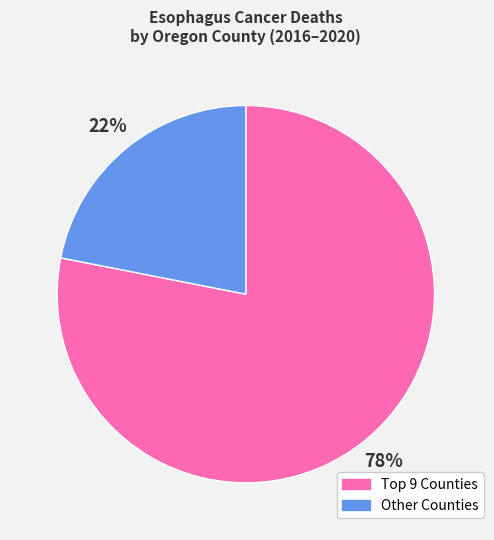

Which slice is the largest?

Top 9 Counties